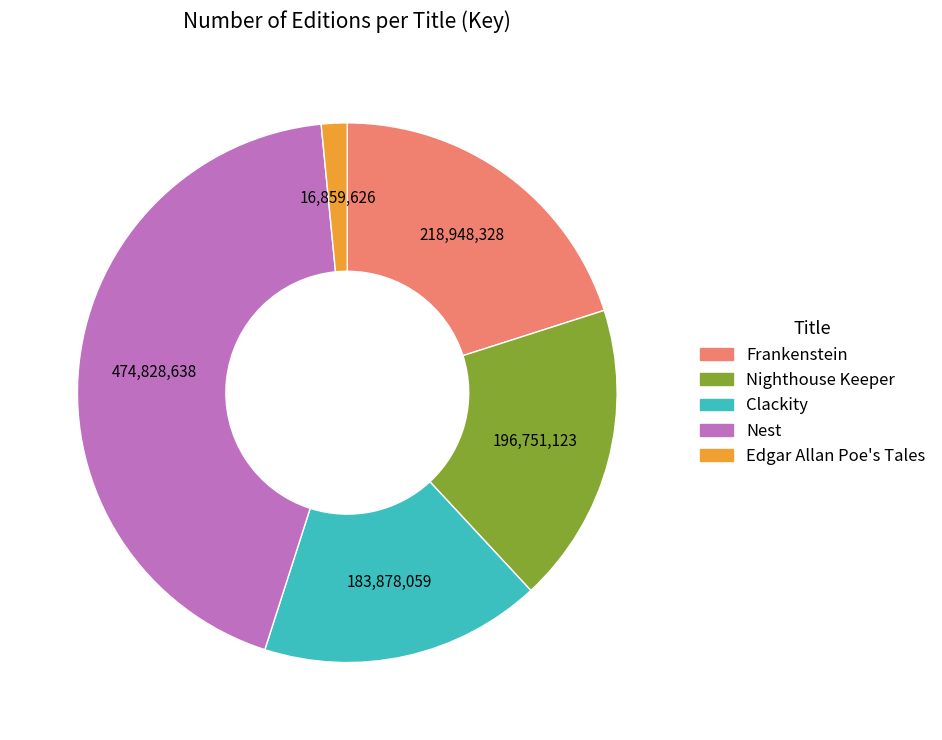

Which slice is the smallest?

Edgar Allan Poe's Tales